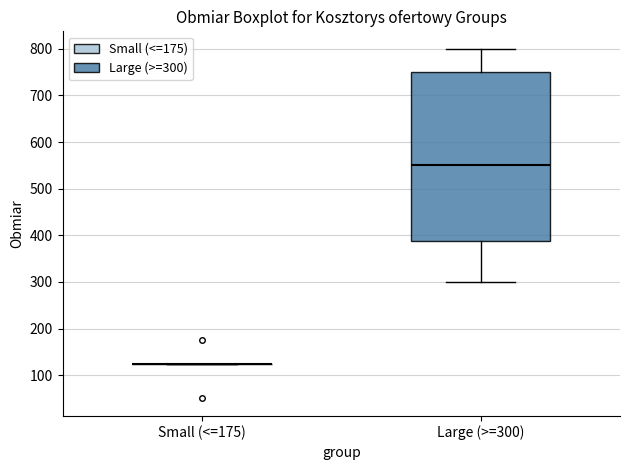

Comparing the boxes themselves (not the whiskers), which one is the tallest?

Large (>=300)